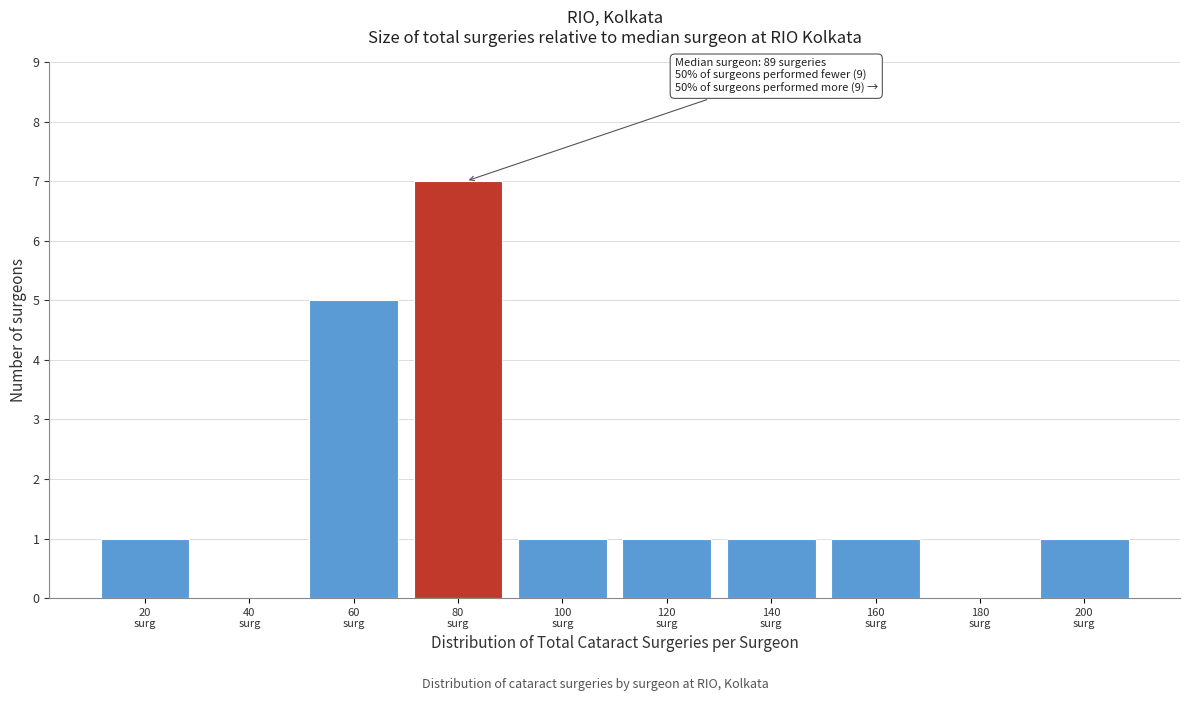

What is the greatest value displayed?

7